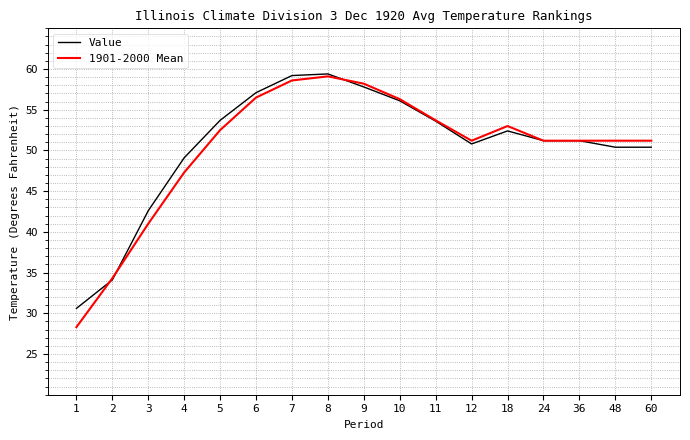

Between 1 and 4, which series saw the biggest shift?

1901-2000 Mean